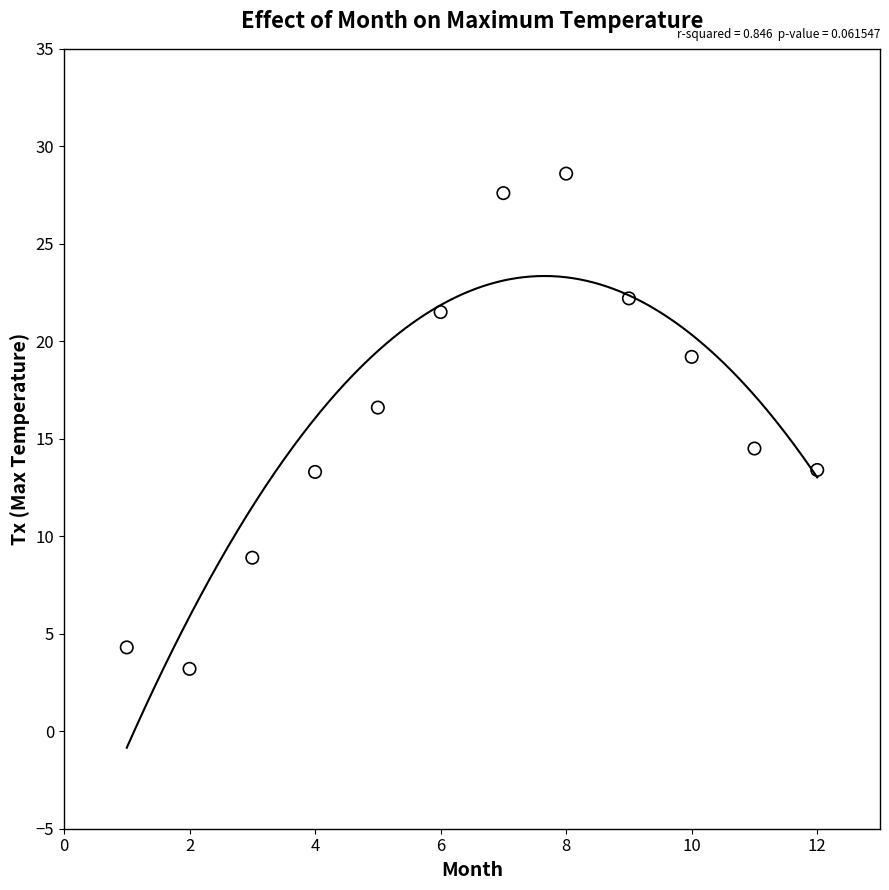

What is the average X value?

6.5